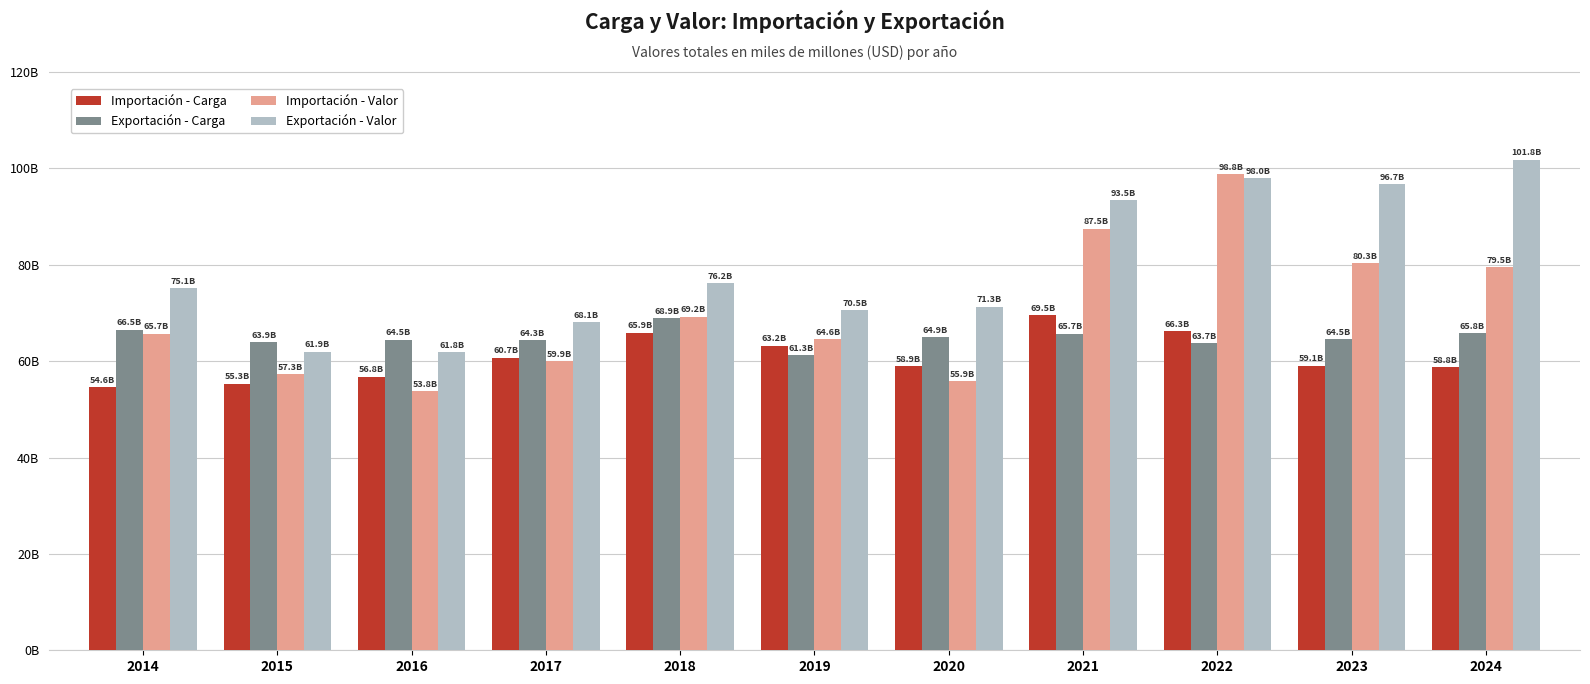

What are all the series names shown in the legend?

Importación - Carga, Exportación - Carga, Importación - Valor, Exportación - Valor